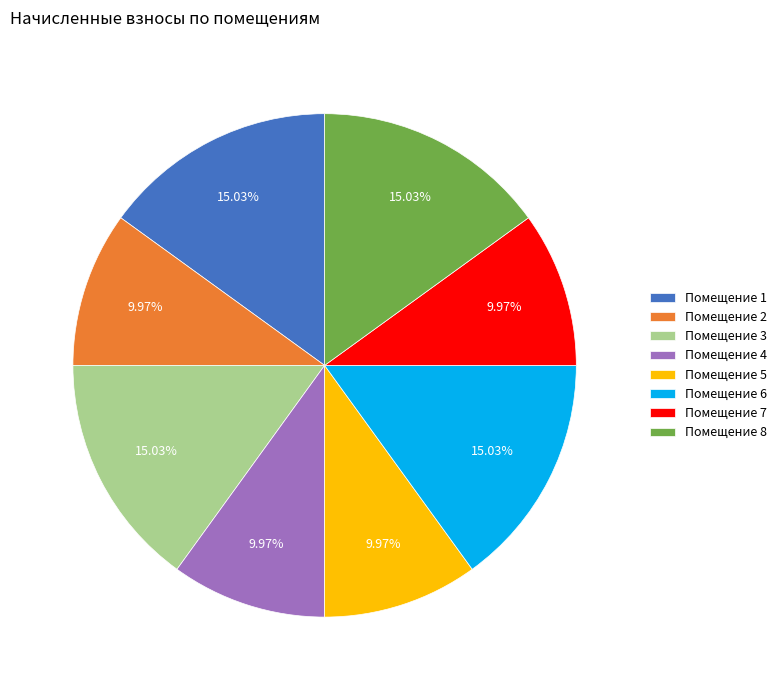

Do Помещение 1 and Помещение 6 together represent more than half of the pie?

No